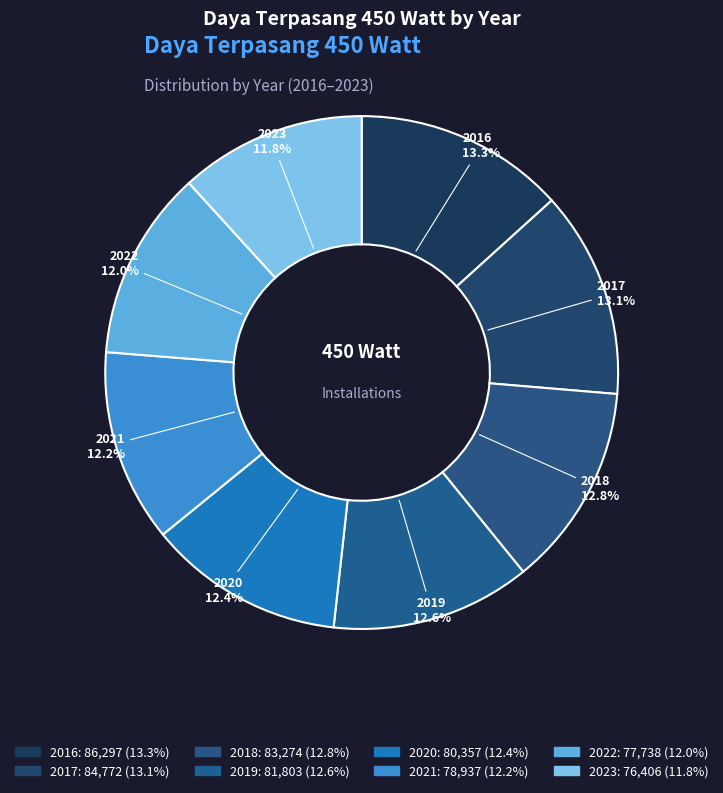

True or false: 2022 accounts for 1% of the total.

False